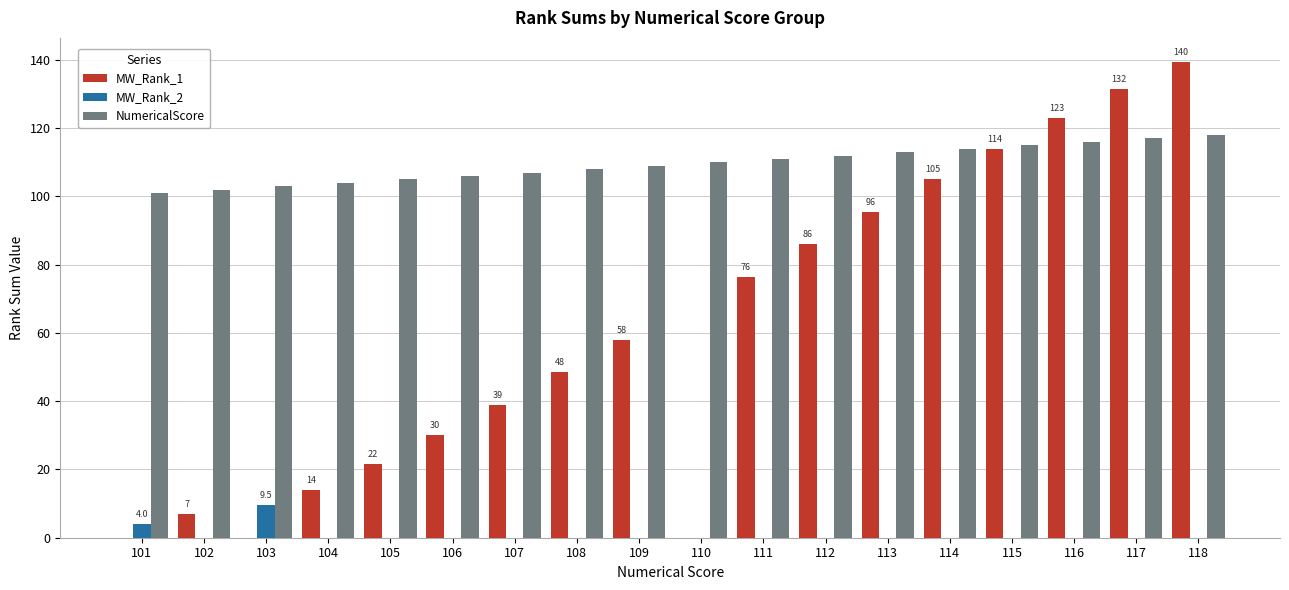

What is the sum of all NumericalScore values?

1971.0